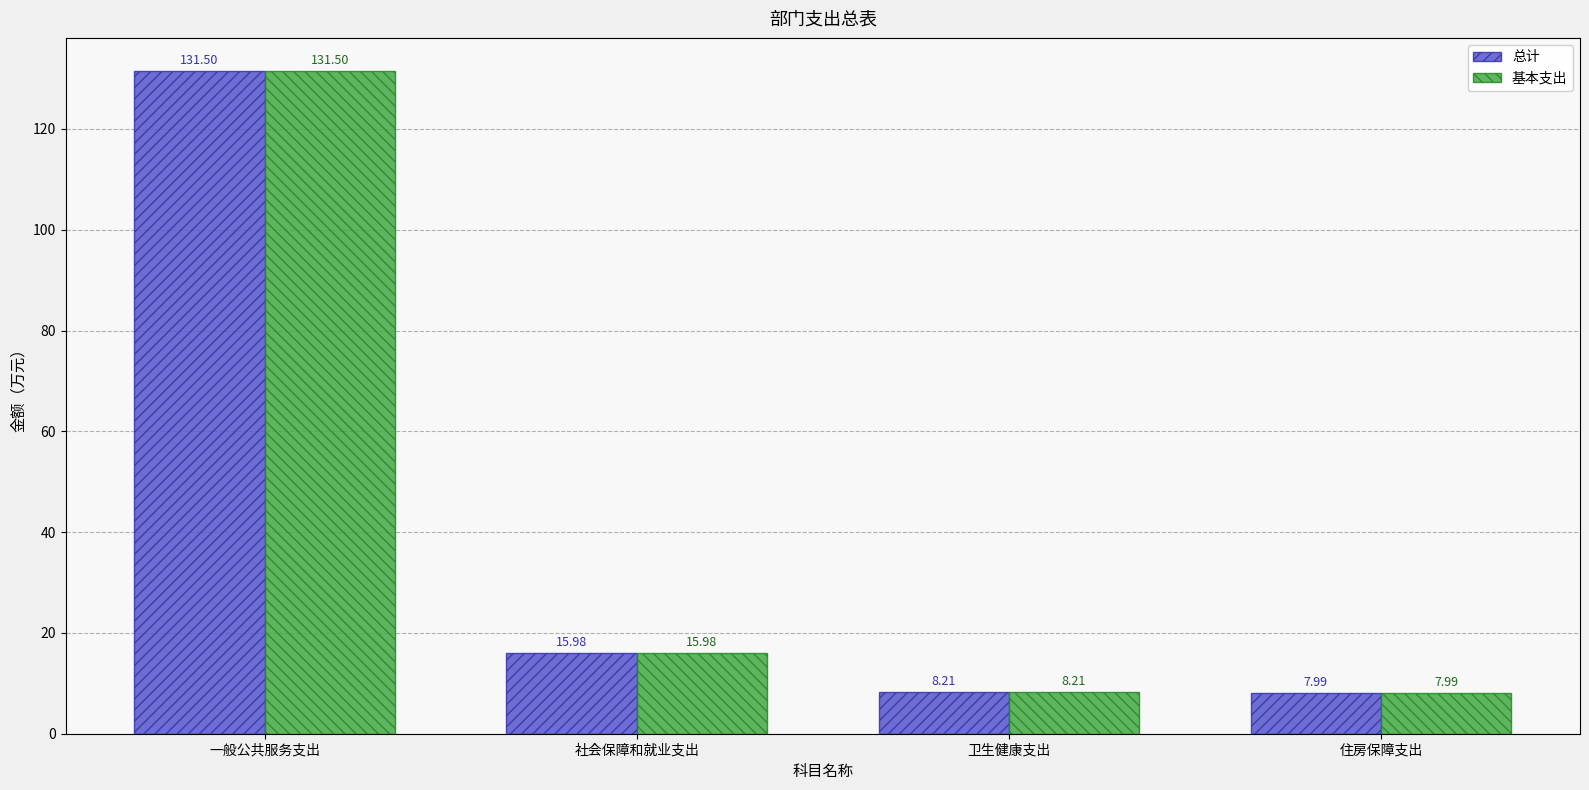

Is it true that 总计 equals 12.2 at 住房保障支出?

False